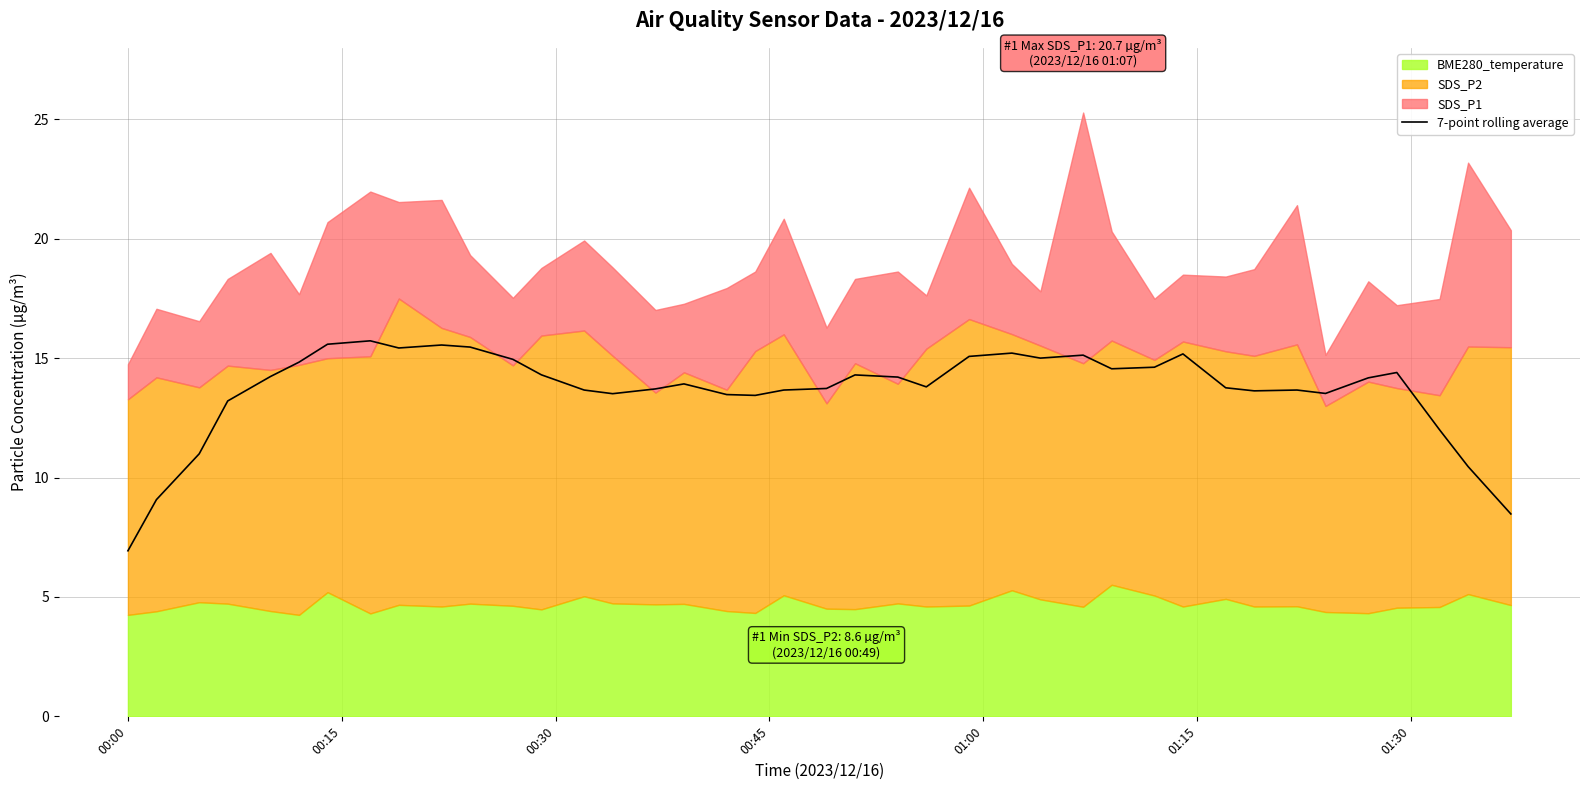

What is the maximum value for 7-point rolling average?

15.7